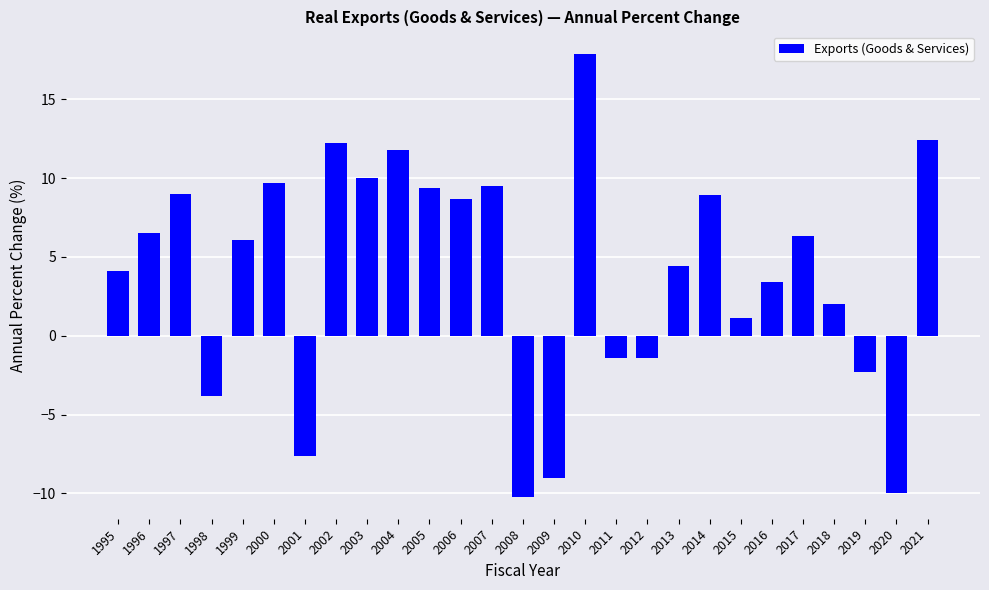

What is the smallest value displayed?

-10.2